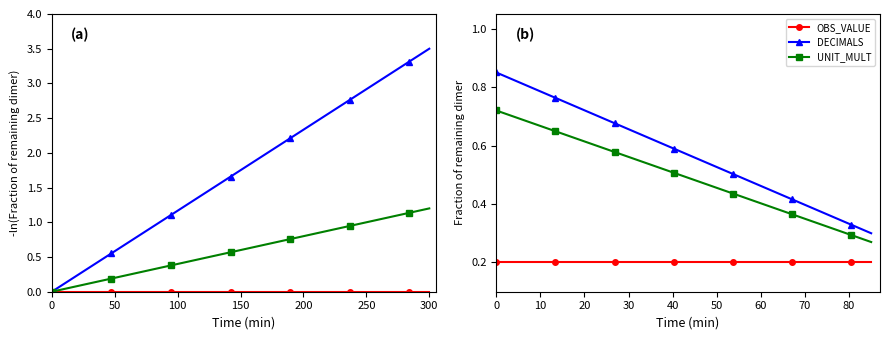

True or false: OBS_VALUE and DECIMALS cross at least once.

False